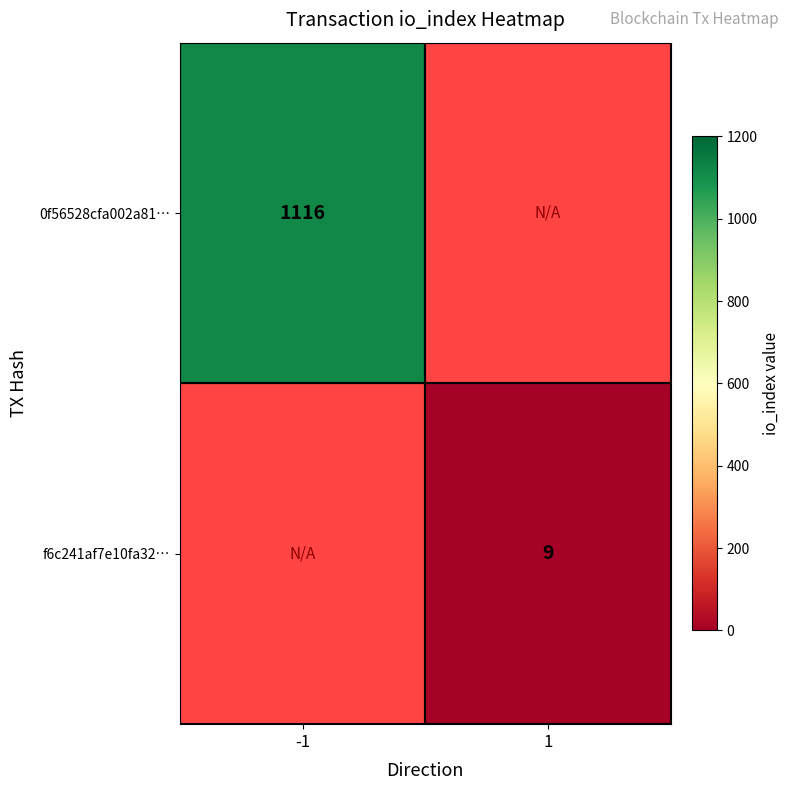

The f6c241af7e10fa32… series shows 6 at 1. True or false?

False